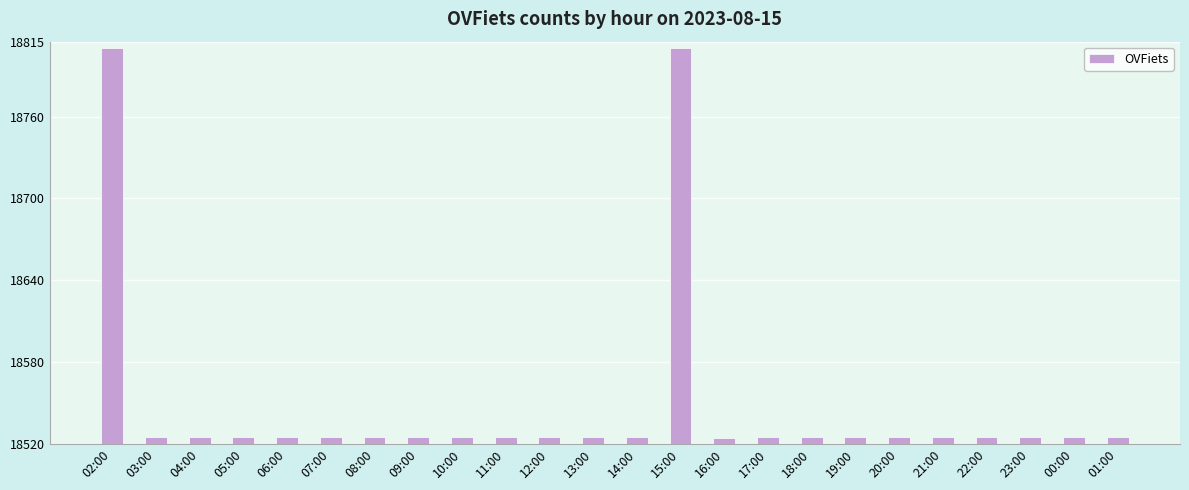

How many data points are less than 18525?

1